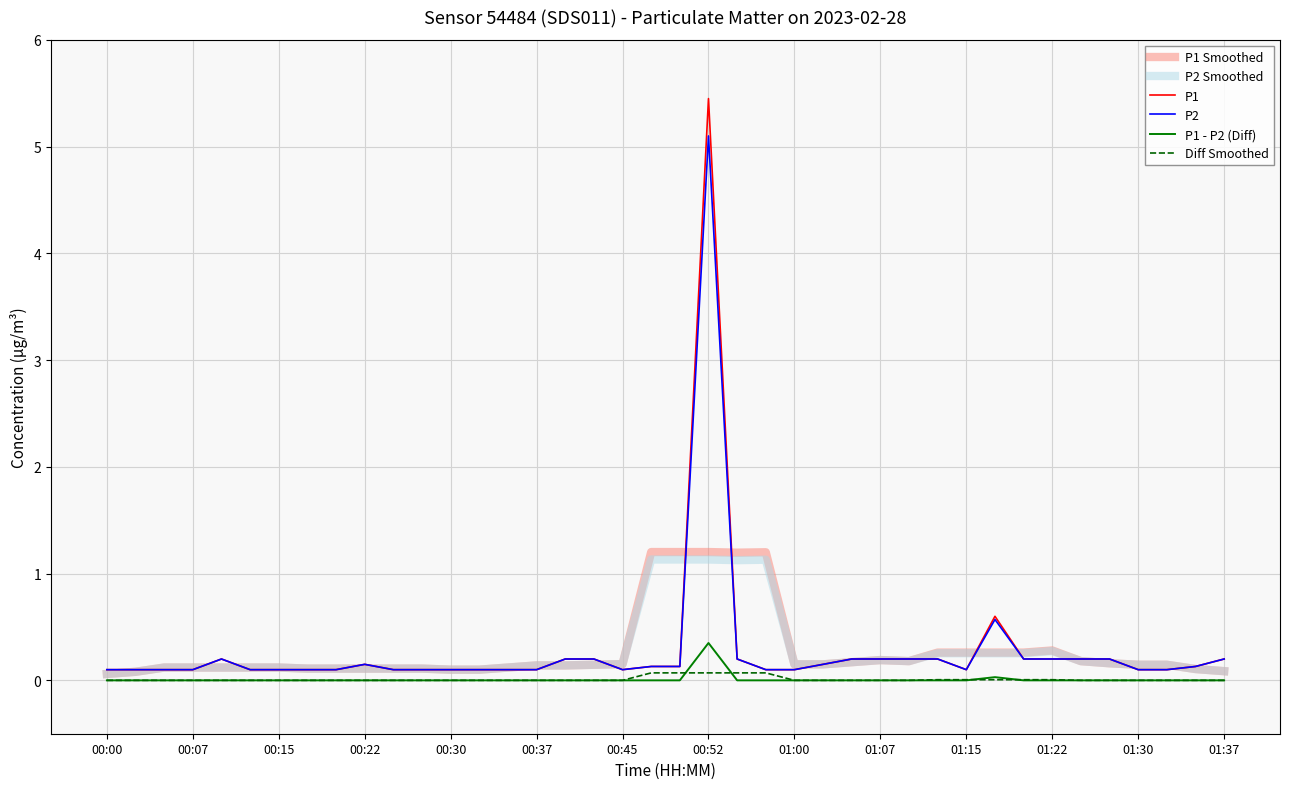

Does the chart have visible grid lines?

Yes